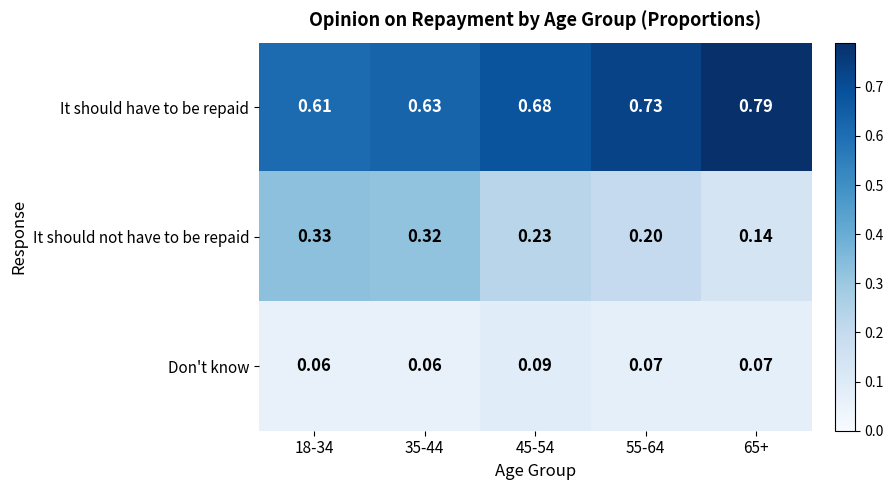

Which series has the widest spread of values?

It should not have to be repaid